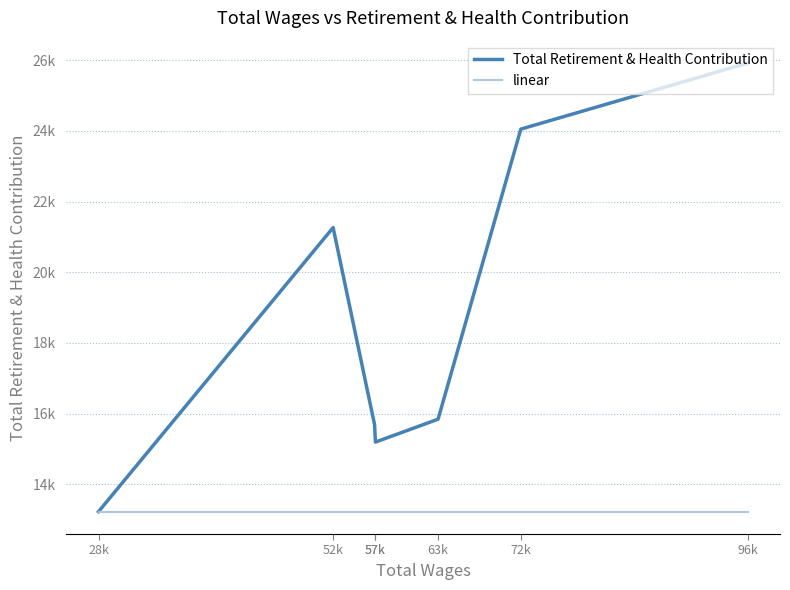

What is the minimum value for Total Retirement & Health Contribution?

13226